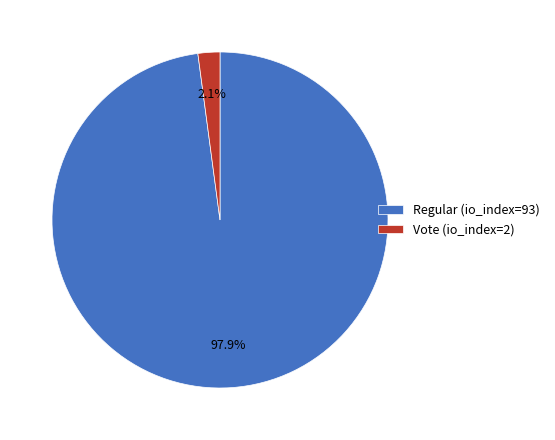

Which category has the smallest portion of the pie?

Vote (io_index=2)